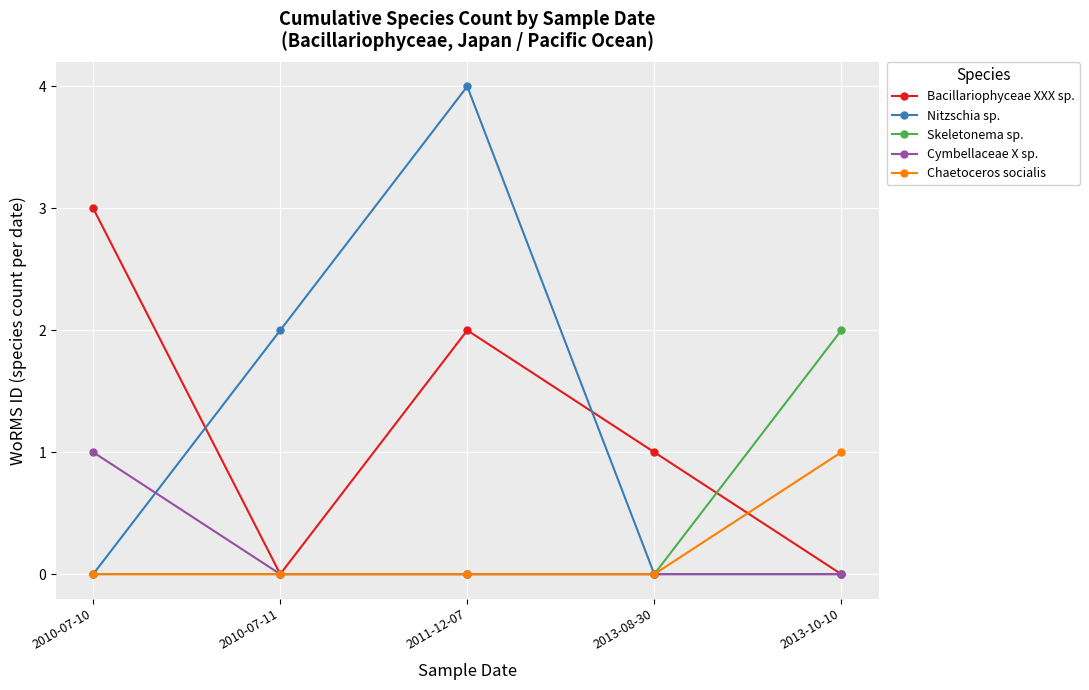

What position from the right is 2013-10-10?

1